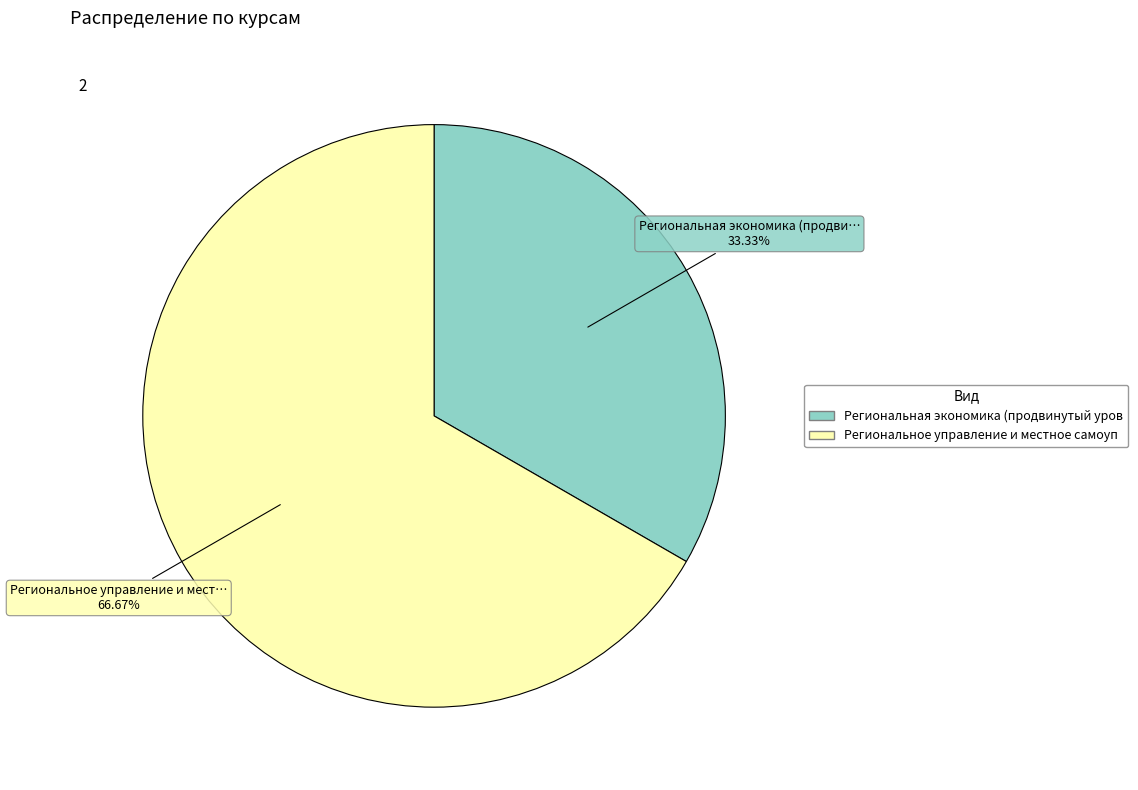

Is there a majority slice in this chart?

Yes